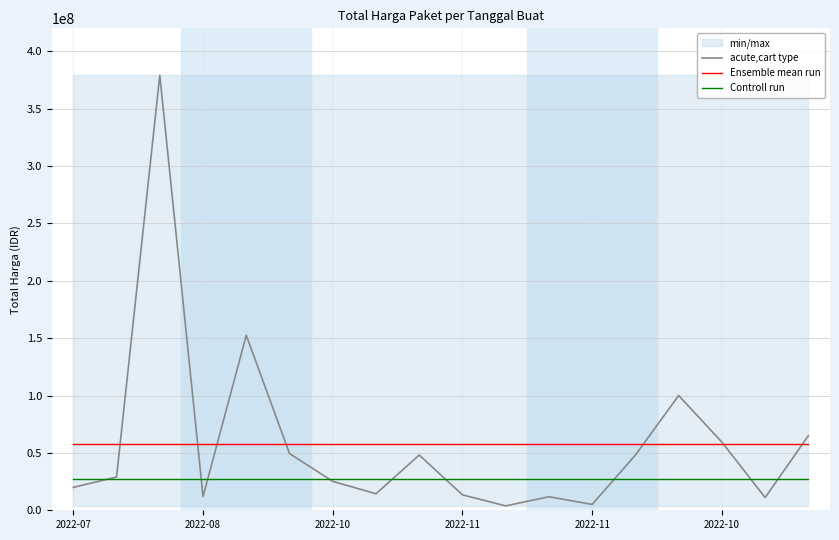

What is the difference between the highest and lowest values at 2022-10?

32994166.7